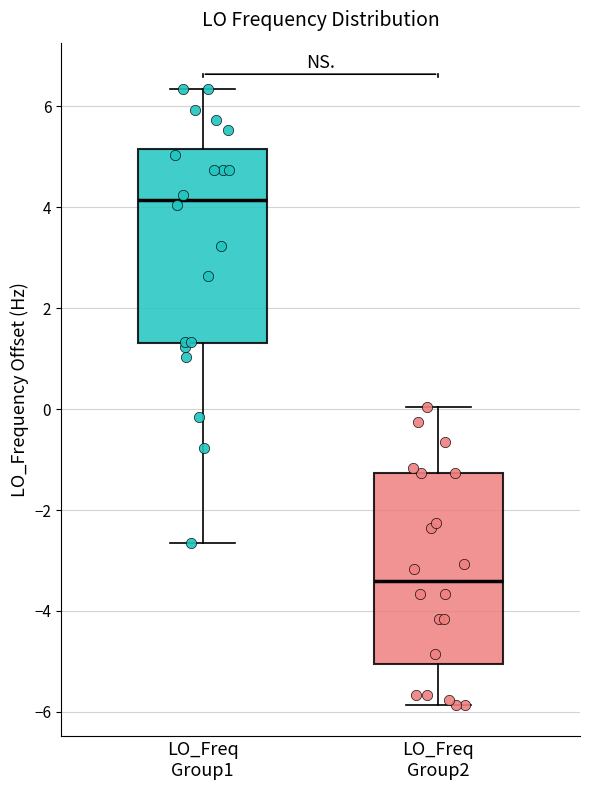

Which box's median line is the highest?

LO_Freq Group1